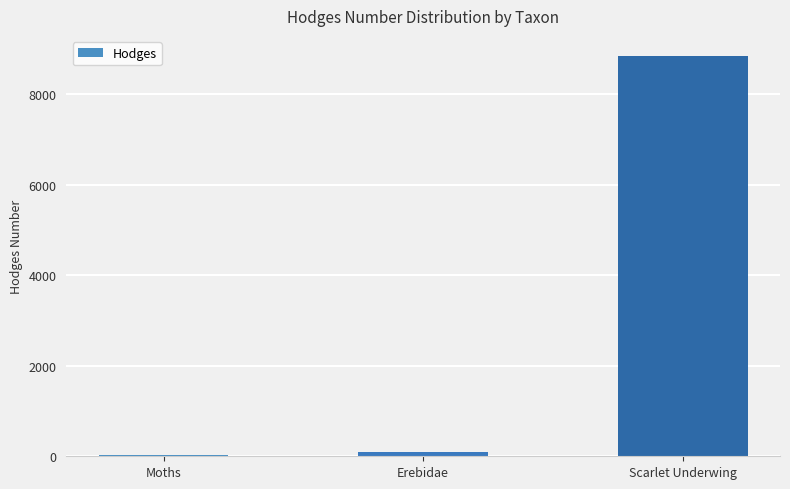

The chart shows a value of 8851.0 at Scarlet Underwing. True or false?

True